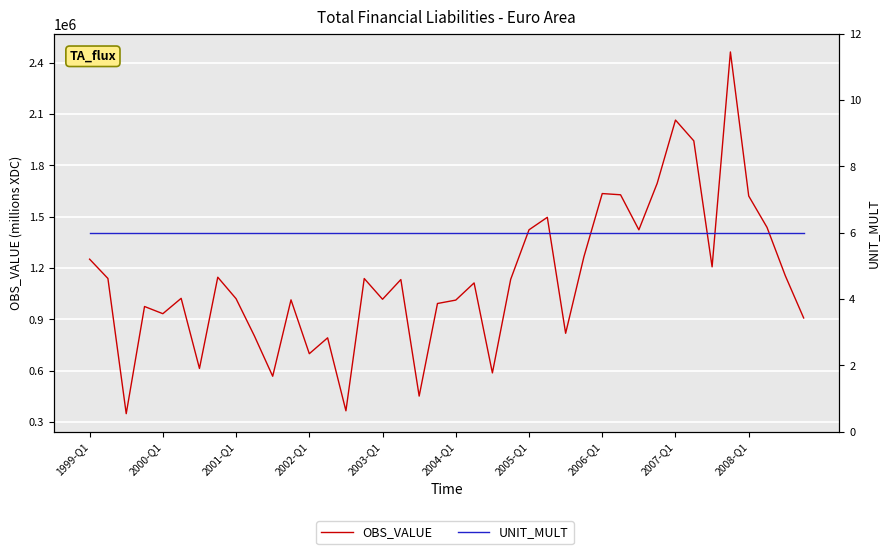

How many lines are shown in the chart?

2